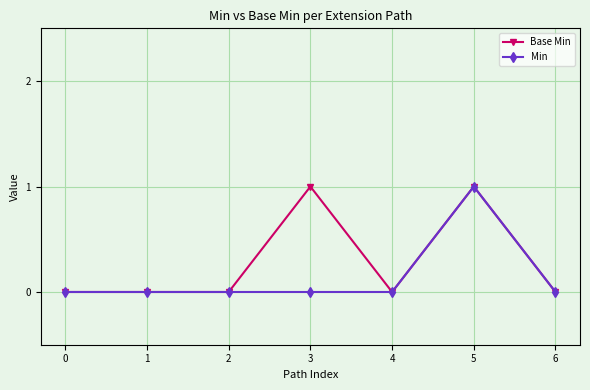

Reading left to right, extract all data points from this chart.

Base Min: 0=0	1=0	2=0	3=1	4=0	5=1	6=0
Min: 0=0	1=0	2=0	3=0	4=0	5=1	6=0